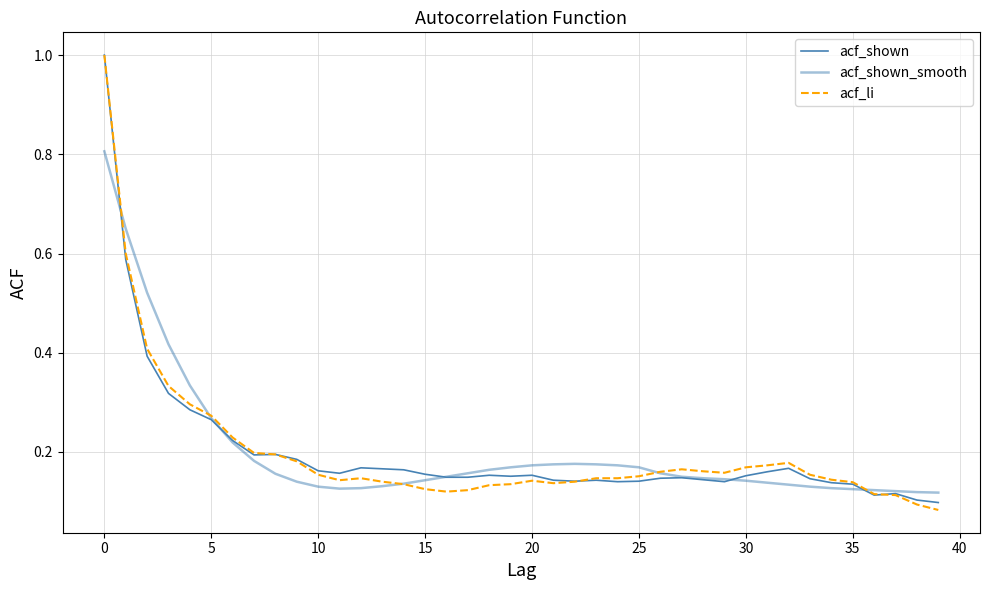

How many lines are shown in the chart?

3